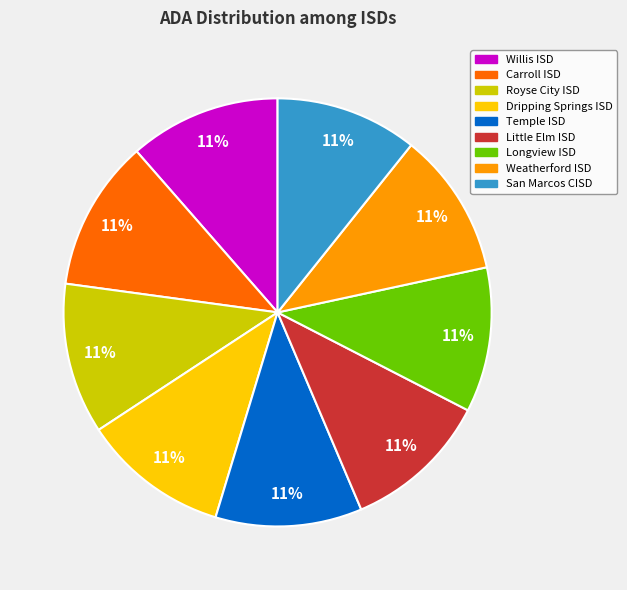

True or false: San Marcos CISD accounts for 11% of the total.

True